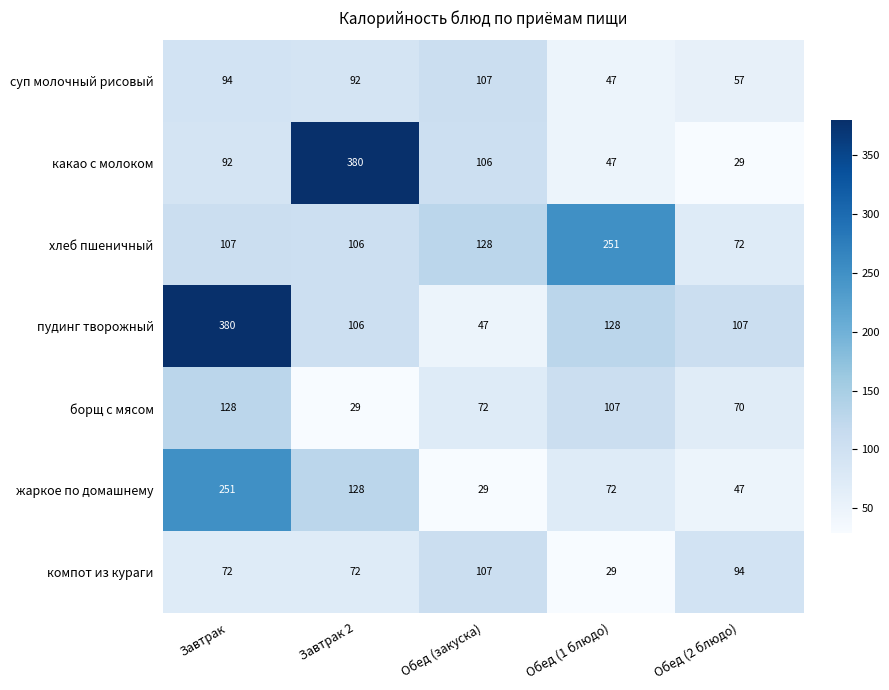

What is the maximum value shown in the chart?

380